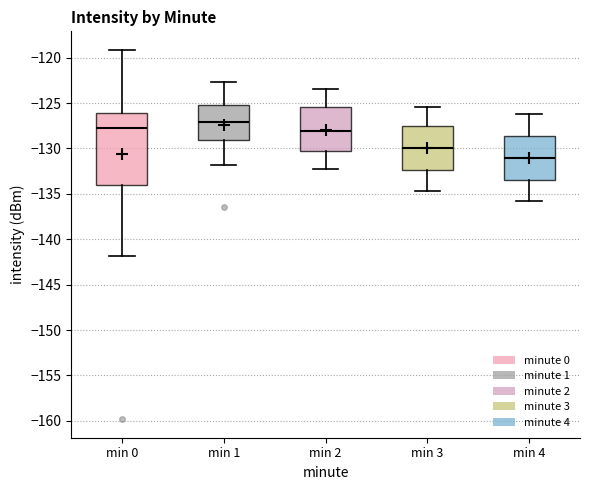

Reading left to right, read every box against the y-axis: the position of its median line, the range the box covers, and the ends of its whiskers. The values are not printed on the chart, so give them approximately, as read against the axis.

min 0: median -128.0, box -134.0 to -126.0, whiskers -142.0 to -119.0
min 1: median -127.0, box -129.0 to -125.0, whiskers -132.0 to -122.5
min 2: median -128.0, box -130.5 to -125.5, whiskers -132.5 to -123.5
min 3: median -130.0, box -132.5 to -127.5, whiskers -134.5 to -125.5
min 4: median -131.0, box -133.5 to -128.5, whiskers -136.0 to -126.0